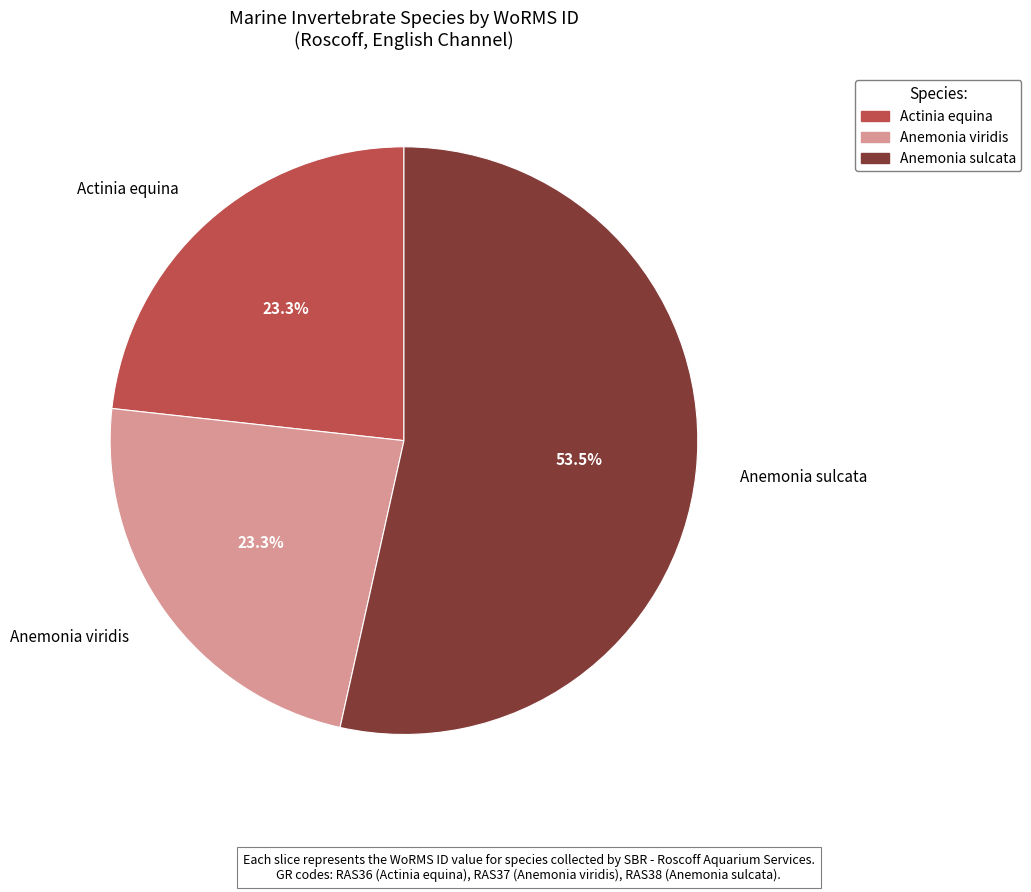

How many segments does this pie chart have?

3